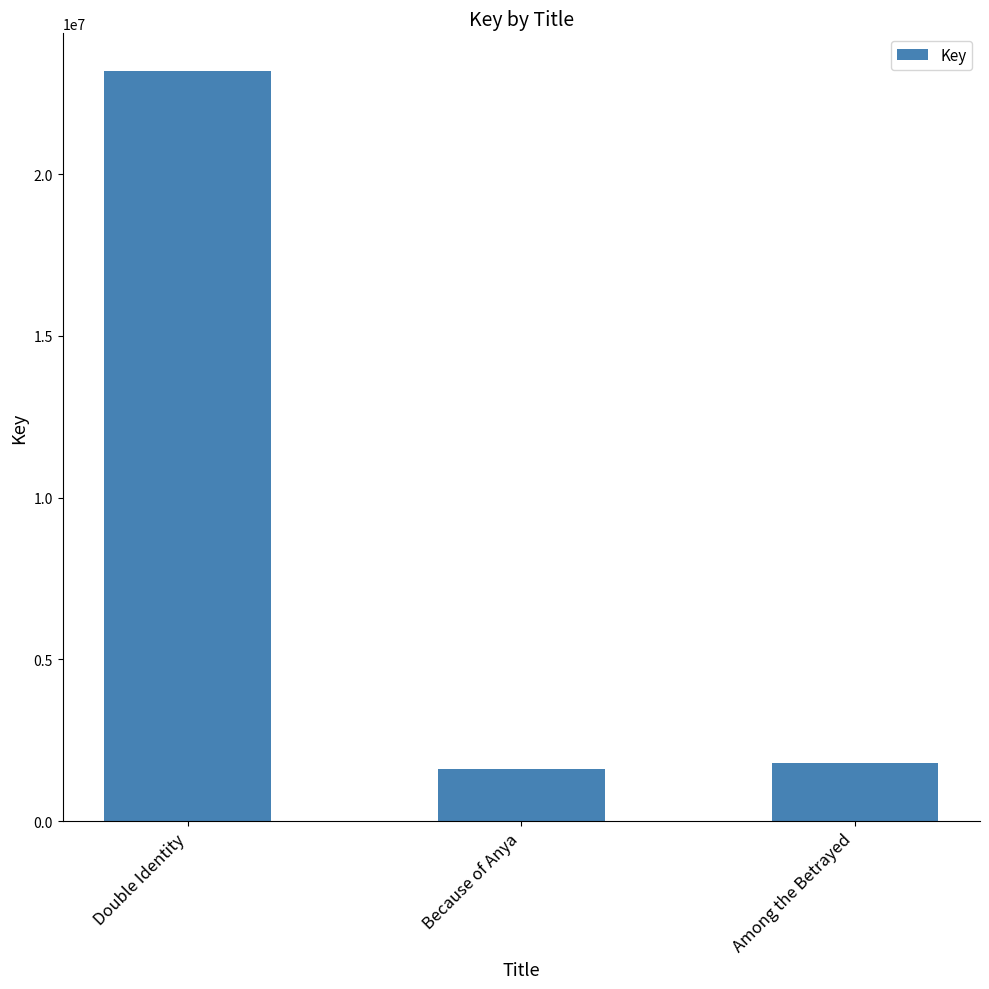

What is the label of the 3rd bar from the right?

Double Identity